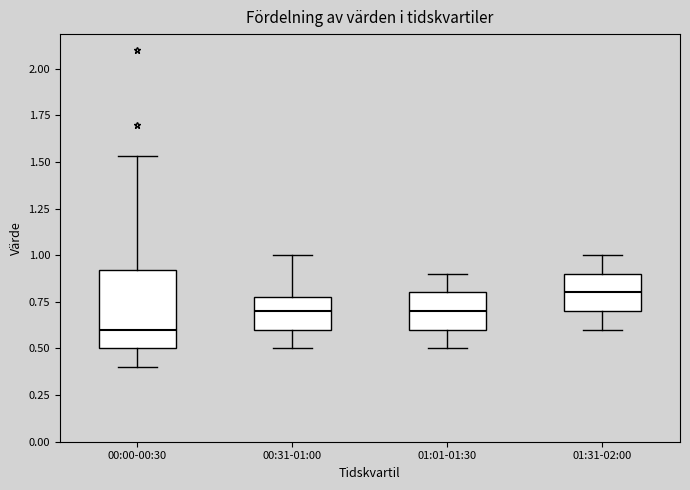

Which box has the highest median line?

01:31-02:00